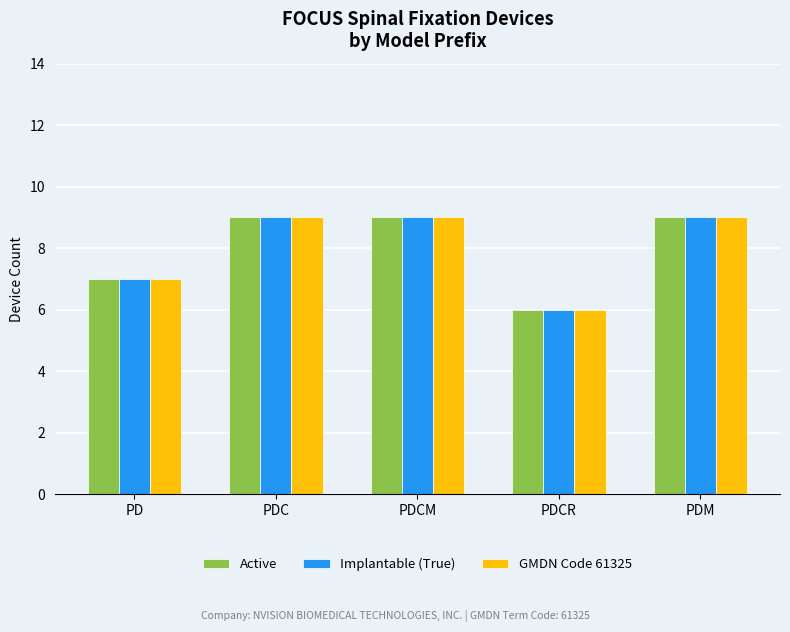

Which label corresponds to the smallest value in the chart?

PDCR